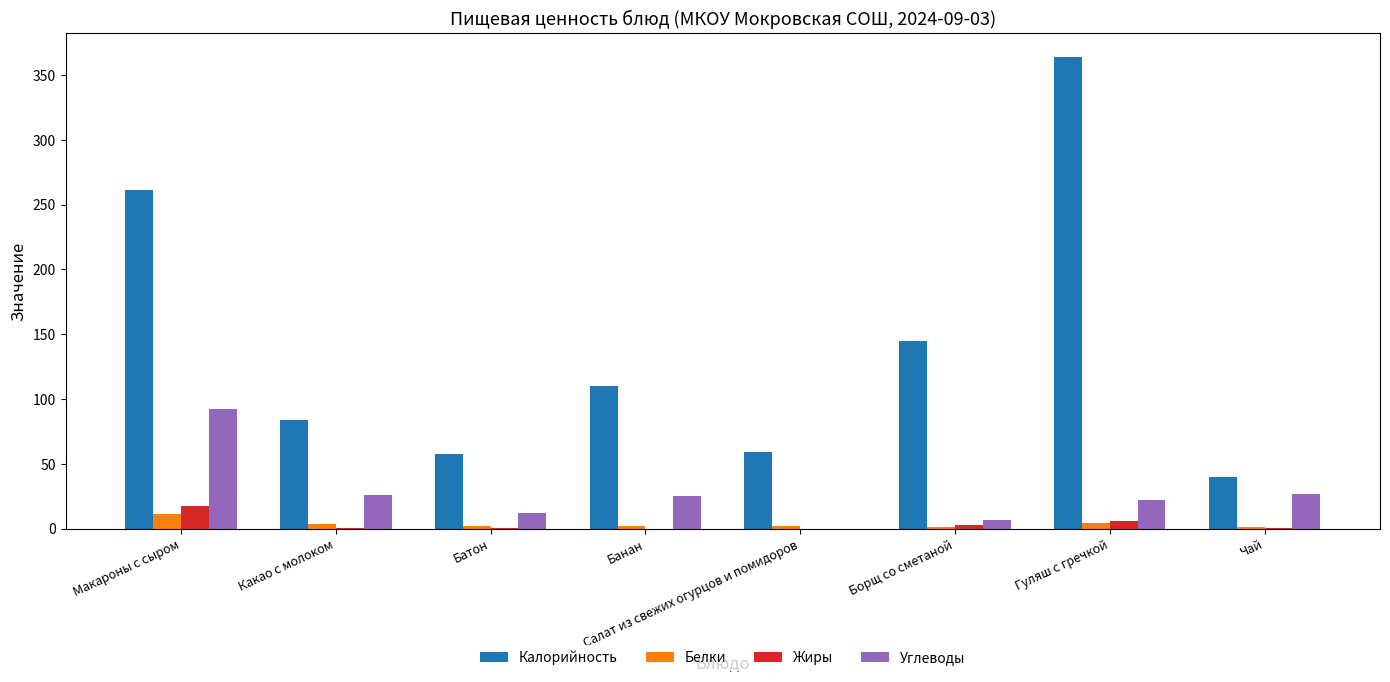

Which series changed the most between Макароны с сыром and Чай?

Калорийность